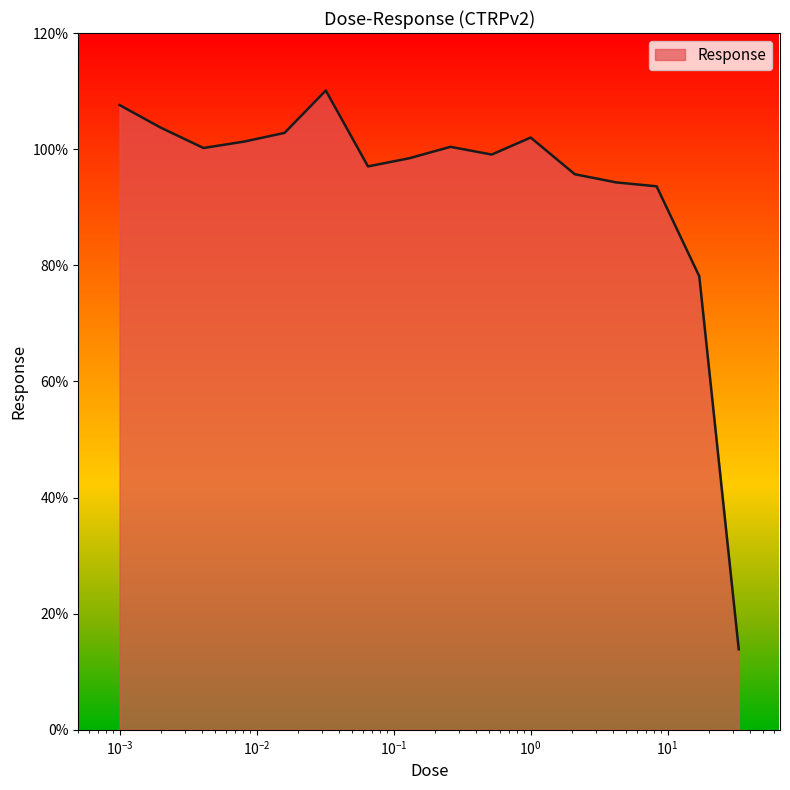

What is the smallest value displayed?

13.9